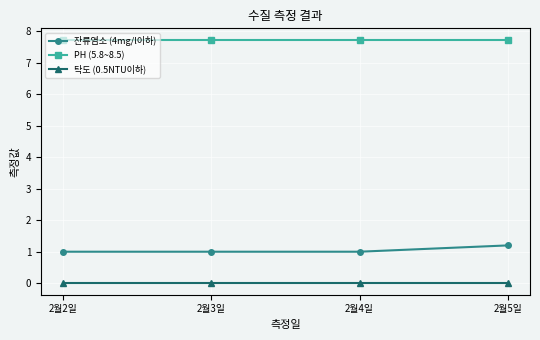

True or false: 탁도 (0.5NTU이하) and PH (5.8~8.5) cross at least once.

False